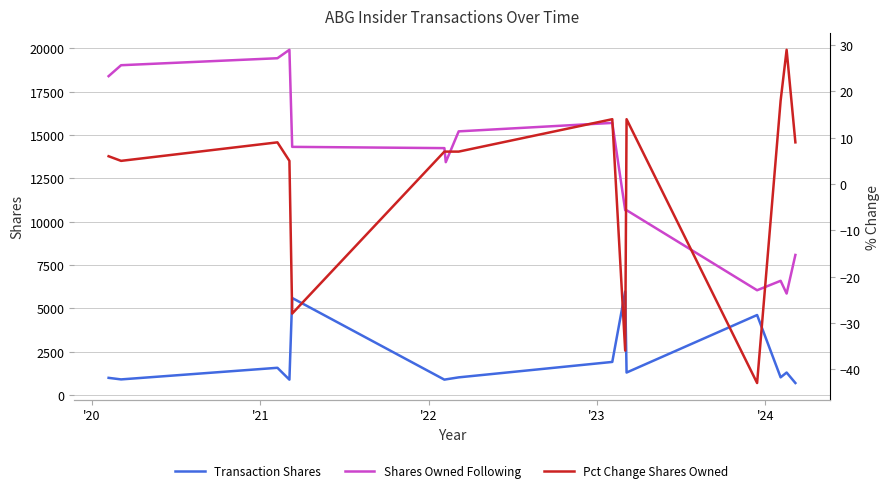

What is the value of the Transaction Shares point at the 5th from the left?

5600